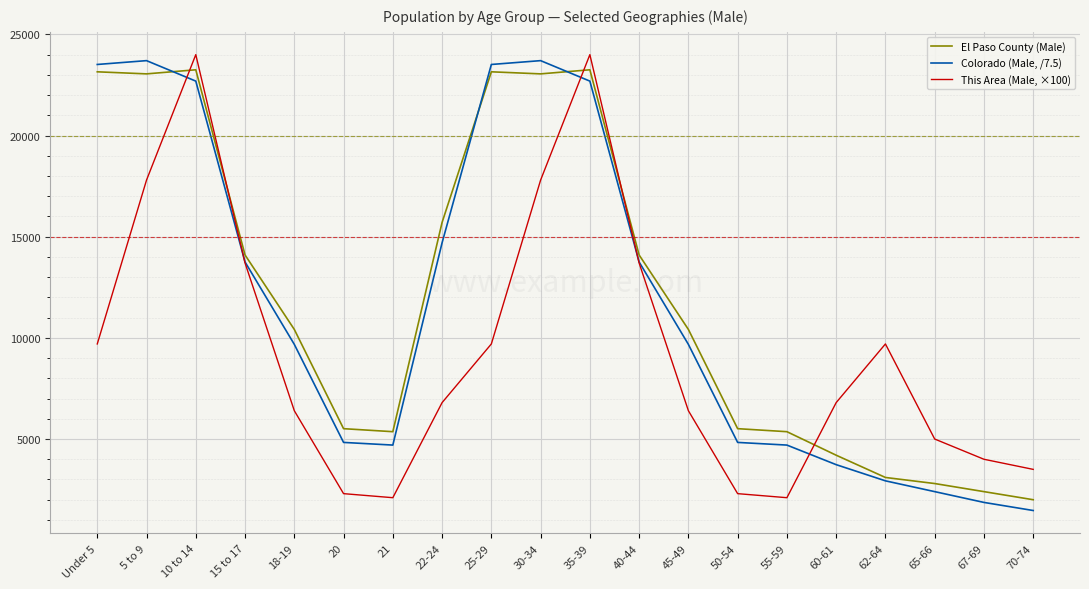

What is the average value of the El Paso County (Male) series?

11994.7